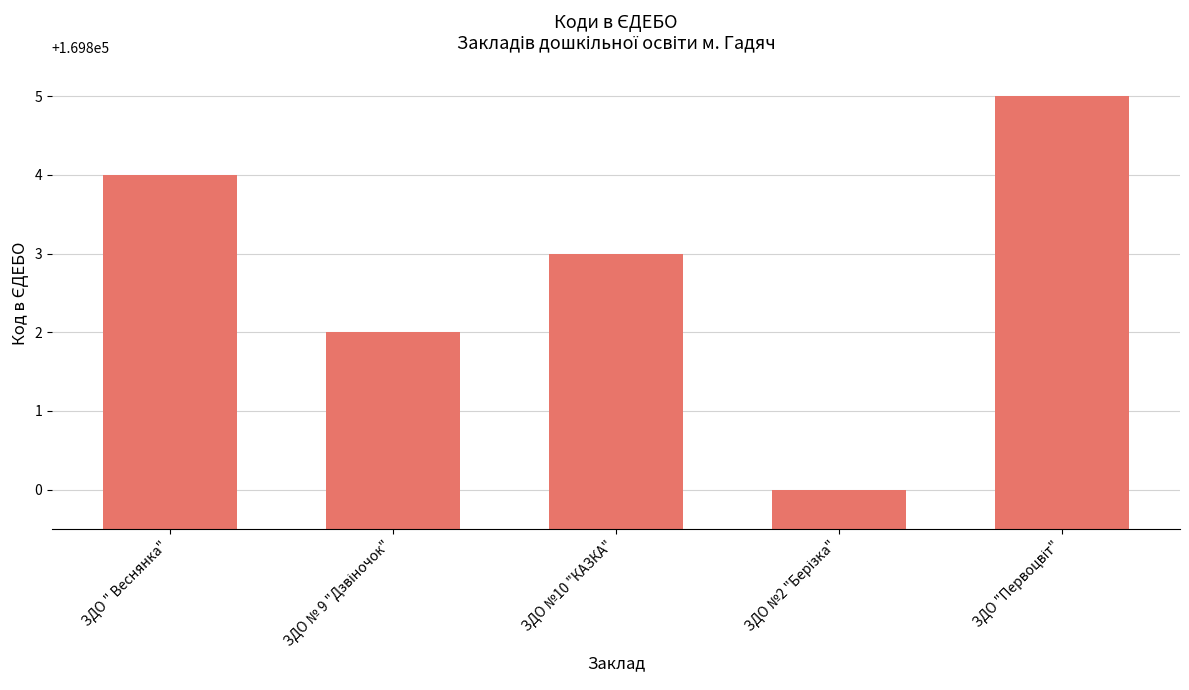

Reading left to right, transcribe all the data shown in this chart.

169804	169802	169803	169800	169805